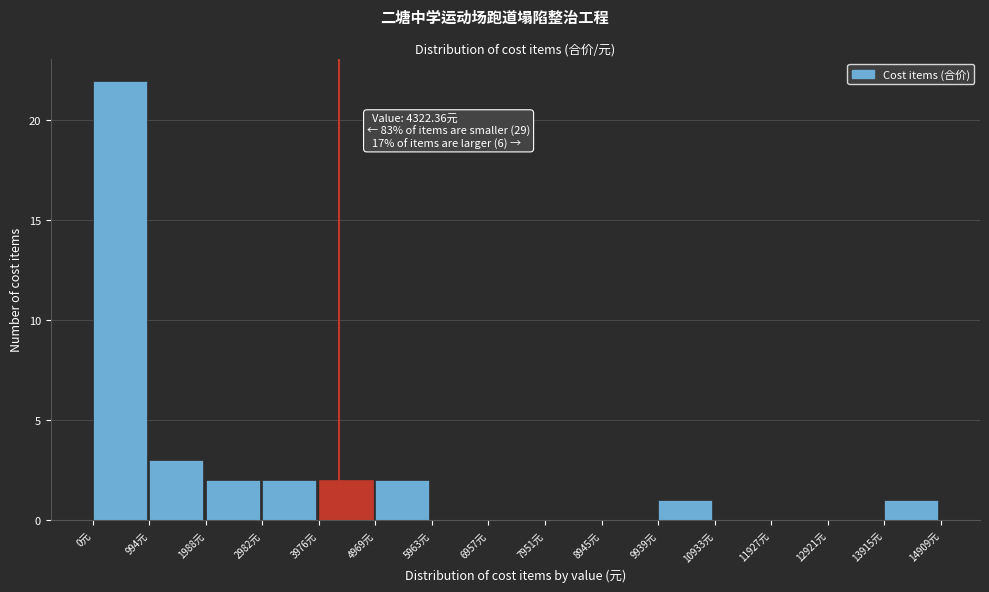

Which range on the x-axis has the tallest bar?

0 to 1000